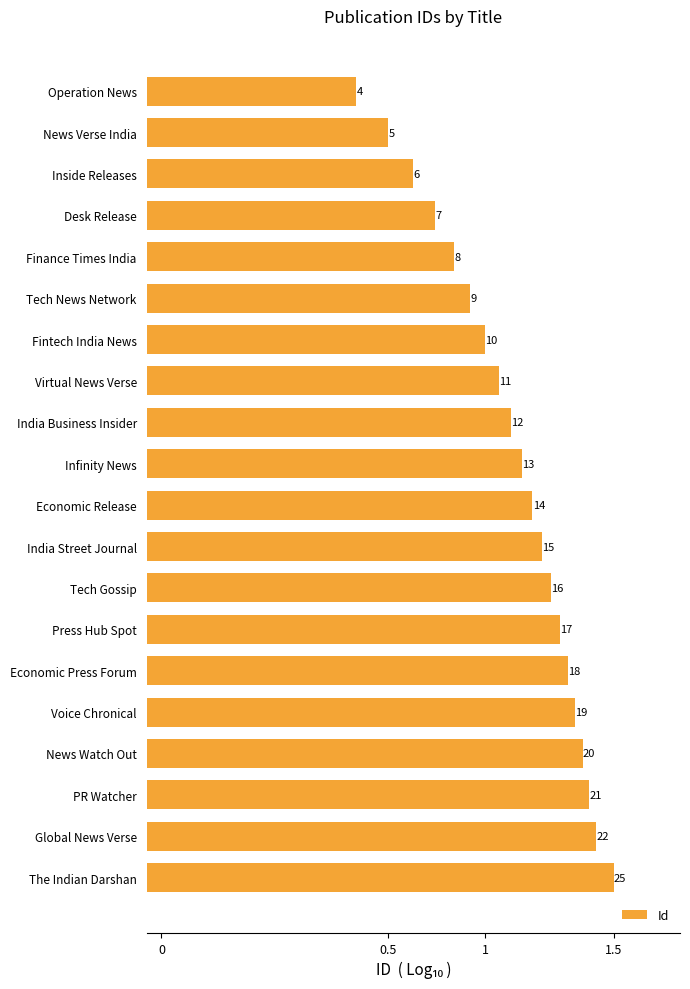

What is the value of the 4th bar from the left?

7